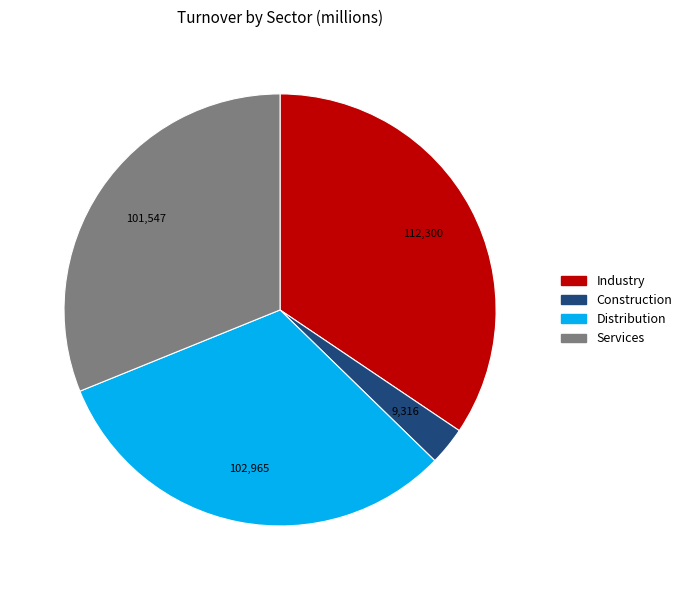

What is the largest slice in the pie chart?

Industry